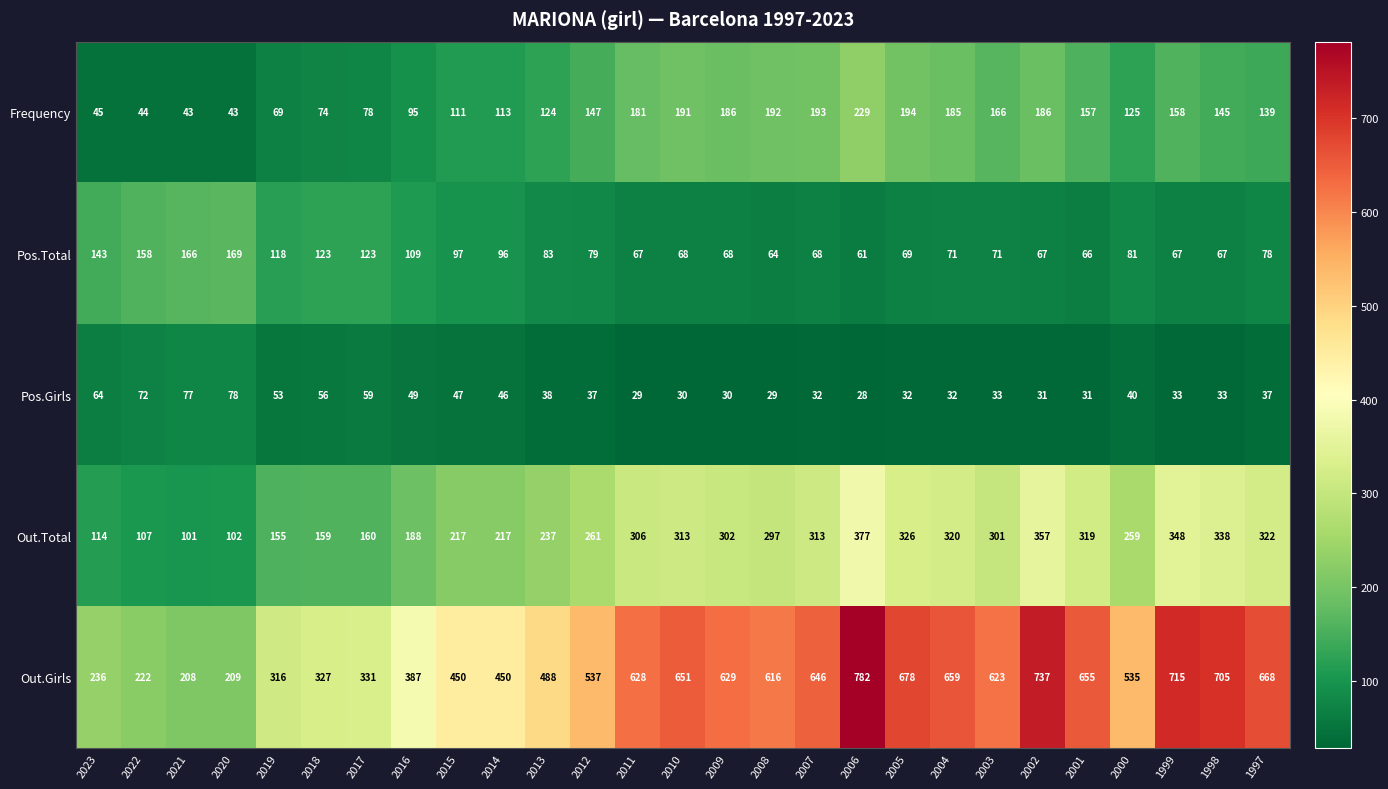

What is the minimum value shown in the chart?

28